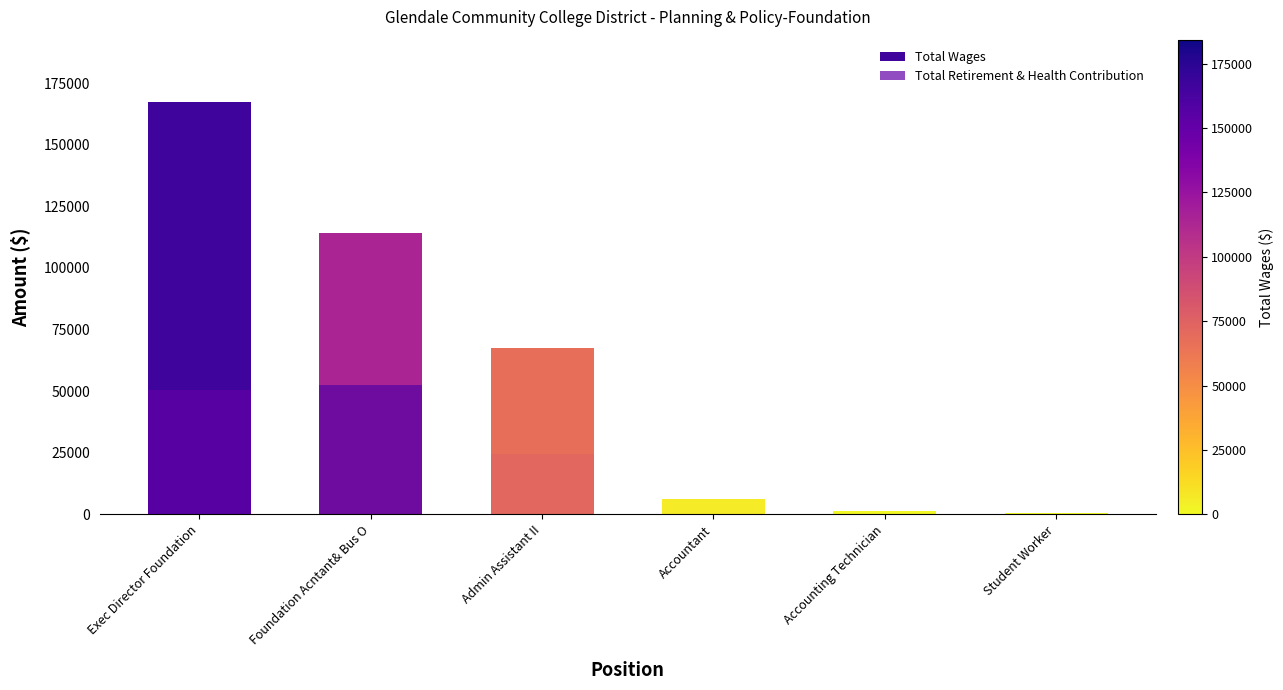

What is the difference between the highest and lowest values at Accounting Technician?

1354